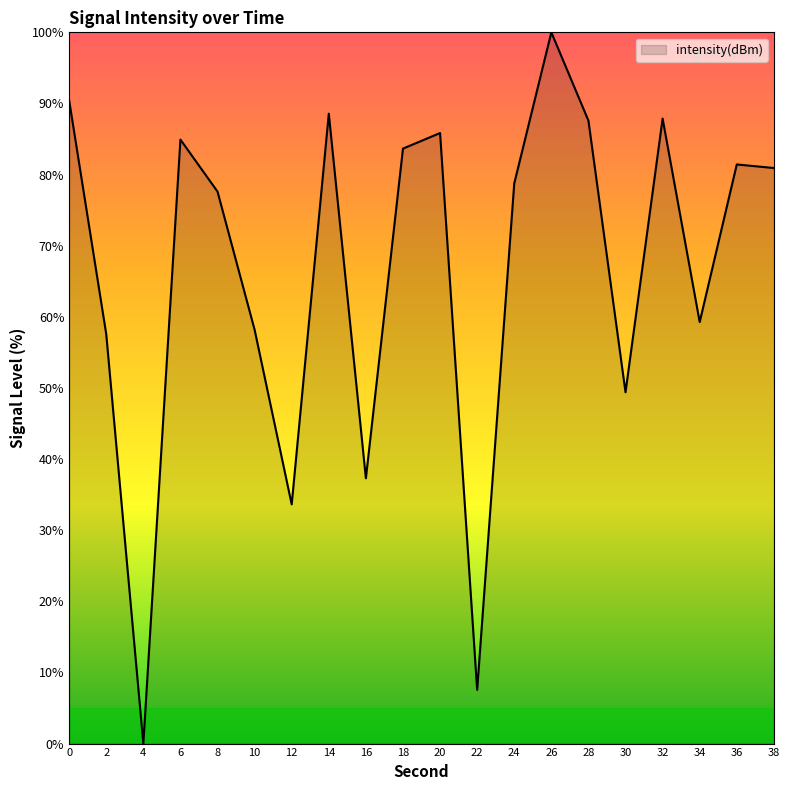

The value at 16 is 24.0. True or false?

False